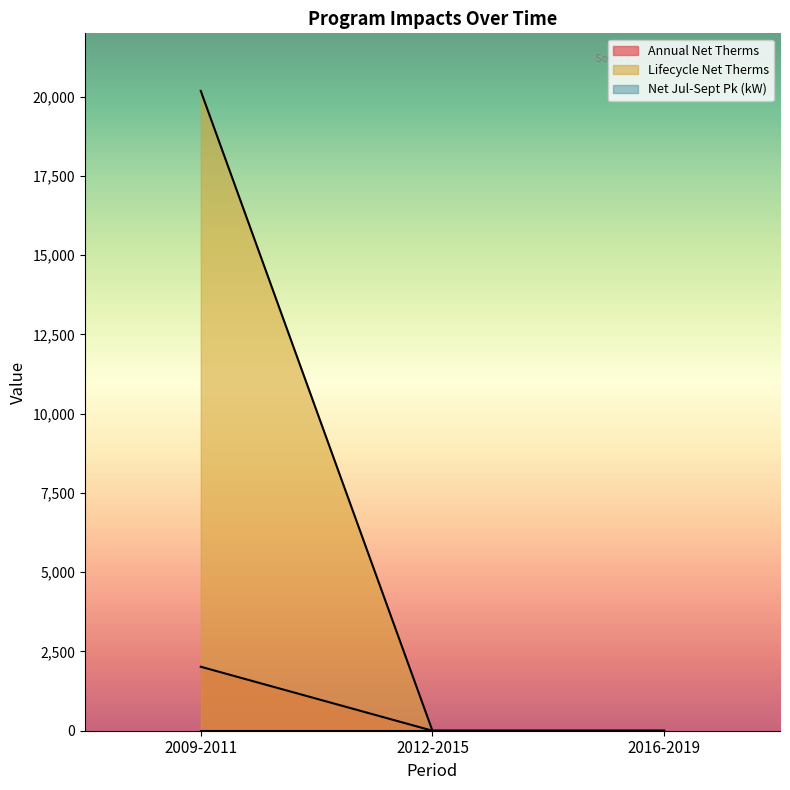

How many values in Annual Net Therms are above zero?

1